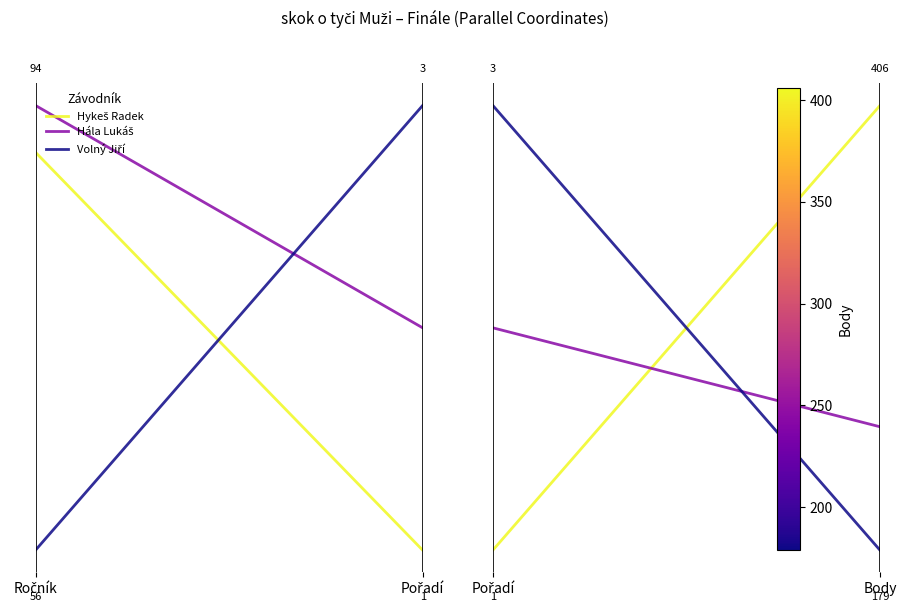

What is the difference between the Volný Jiří values at Pořadí and Ročník?

1.0